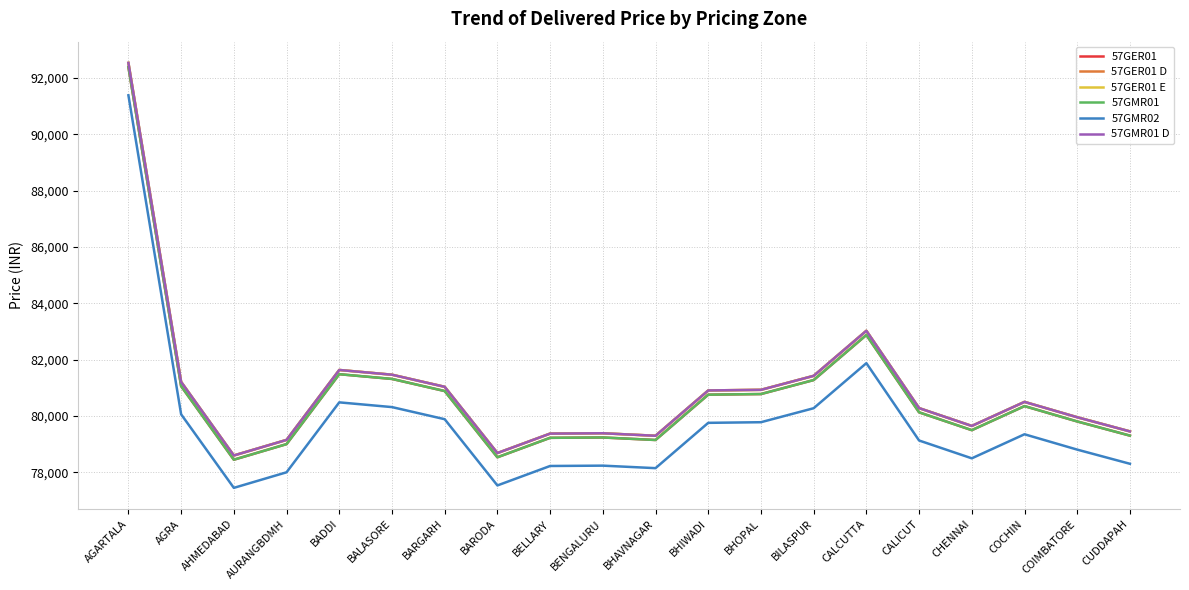

Does the chart display data point markers on the line(s)?

No